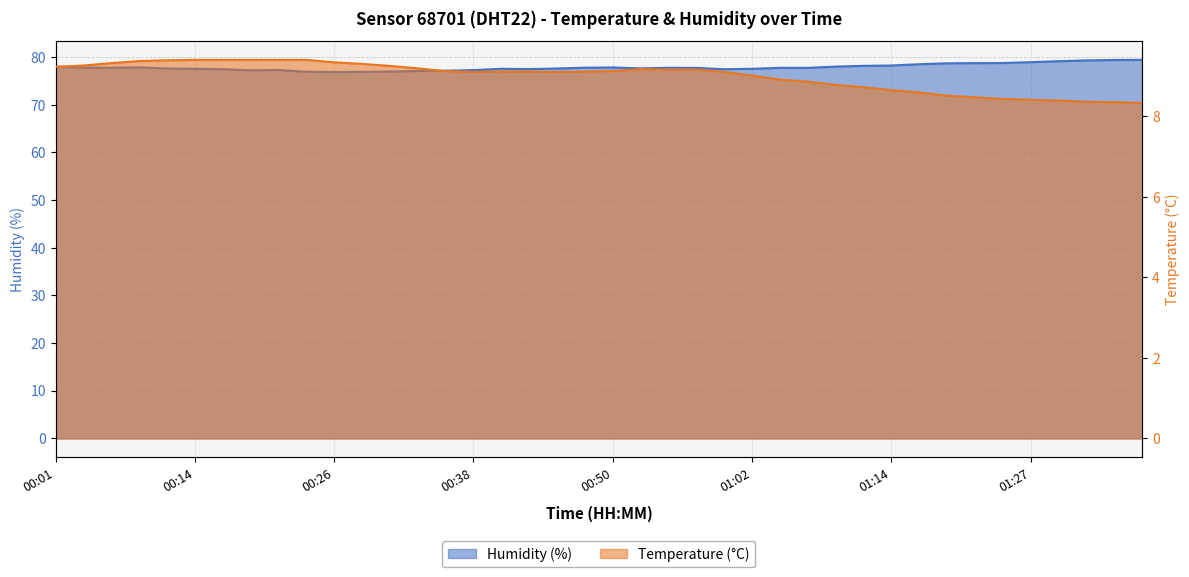

What is the total value across all series at 00:04?

87.1